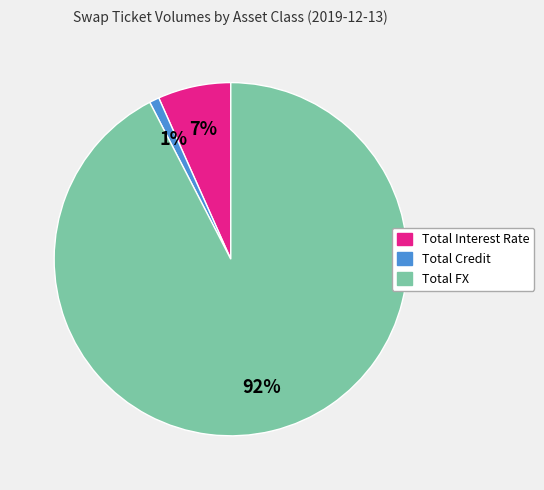

What is the largest slice in the pie chart?

Total FX